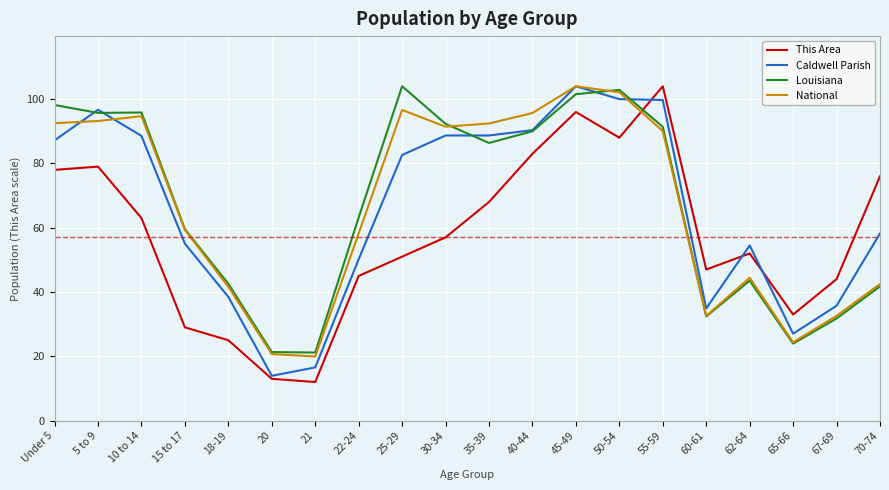

True or false: This Area and Louisiana cross at least once.

True